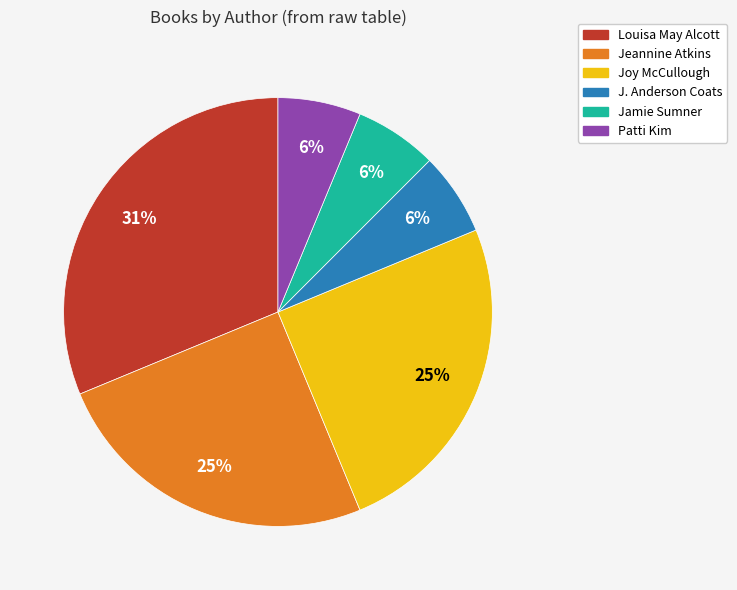

Which category has the biggest portion of the pie?

Louisa May Alcott